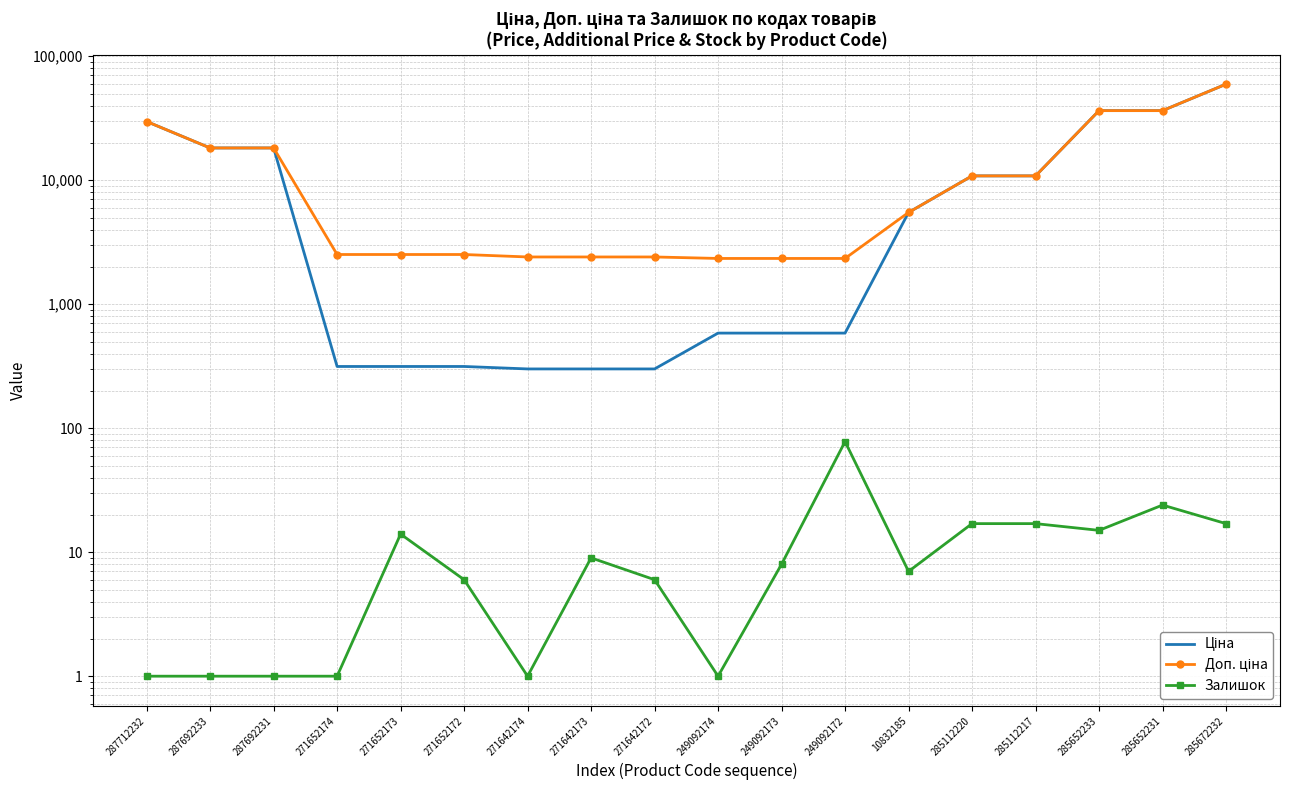

Count the number of categories in the chart.

18